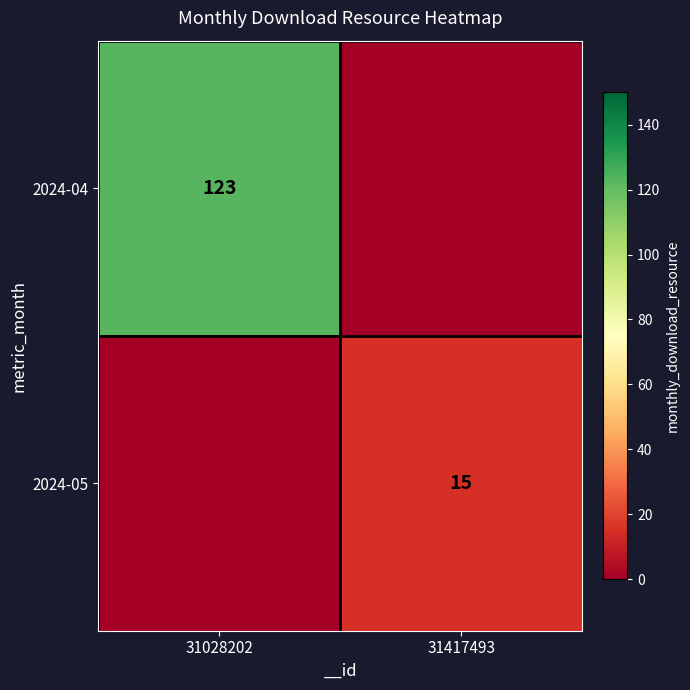

List the labels in order of 2024-05 value, largest first.

31417493, 31028202